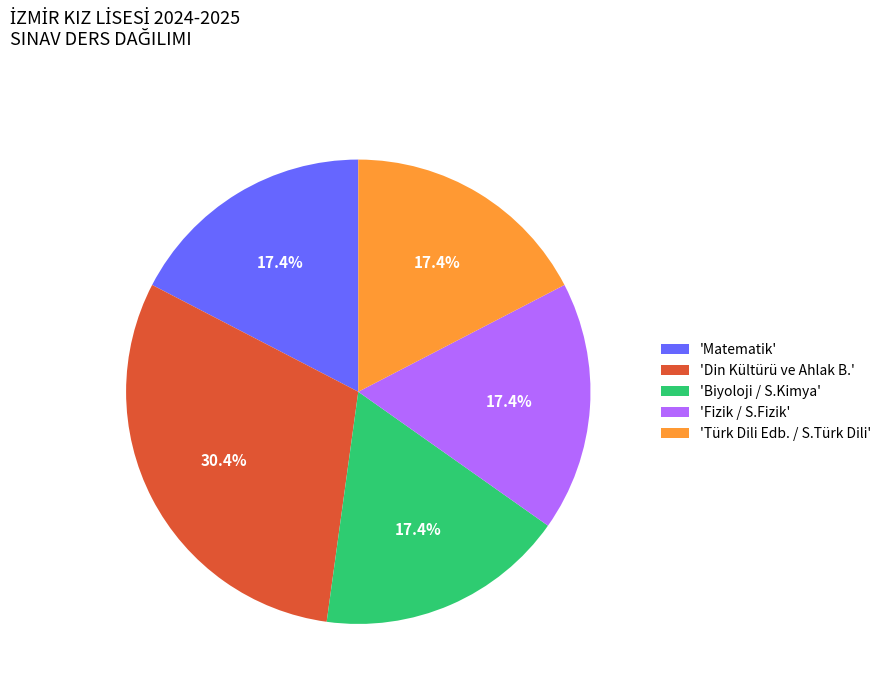

What percentage do 'Din Kültürü ve Ahlak B.' and 'Biyoloji / S.Kimya' together represent?

47.8%